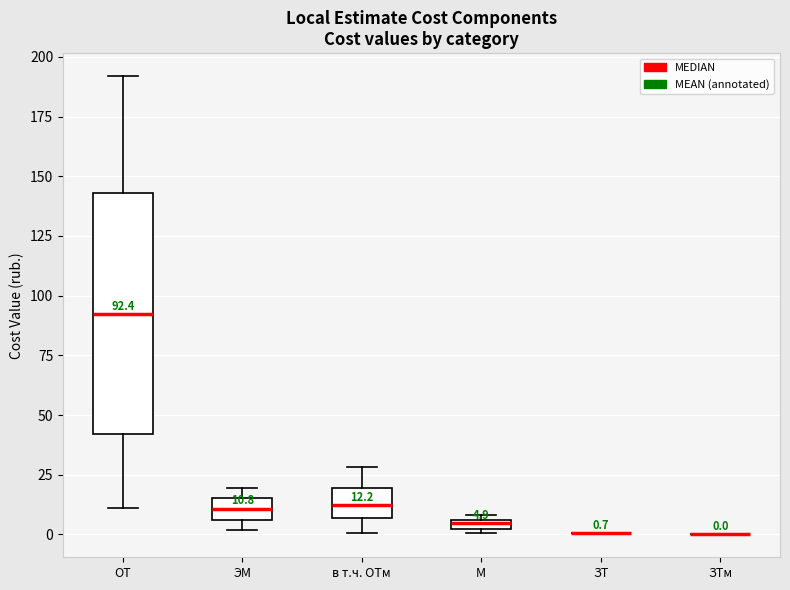

Which box is the tallest, from its lower edge to its upper edge?

ОТ